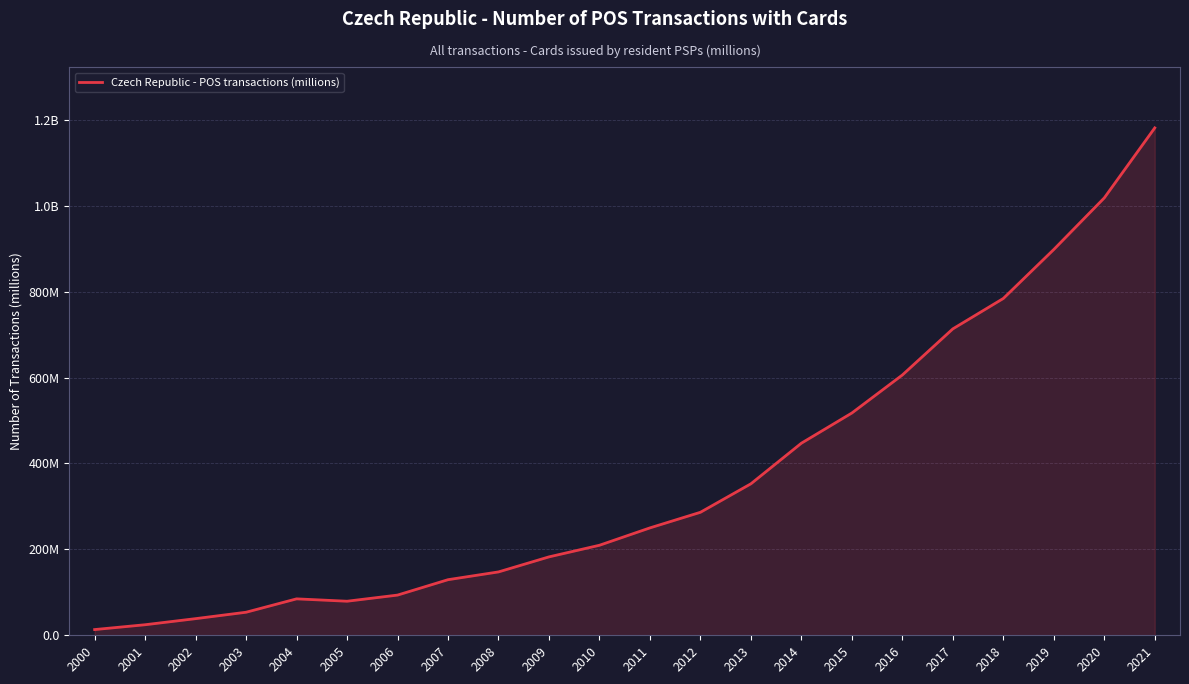

The chart shows a value of 517.4 at 2015. True or false?

True